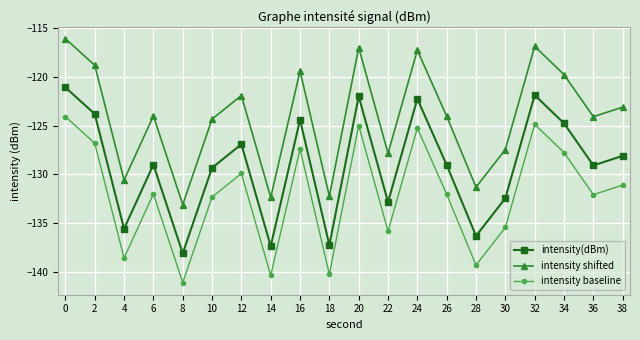

How many interior local valleys does the intensity baseline series have?

7